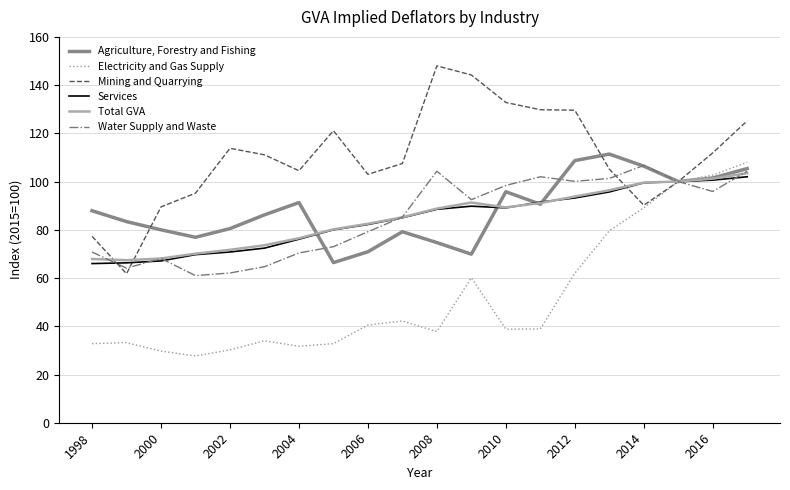

How many lines are shown in the chart?

6